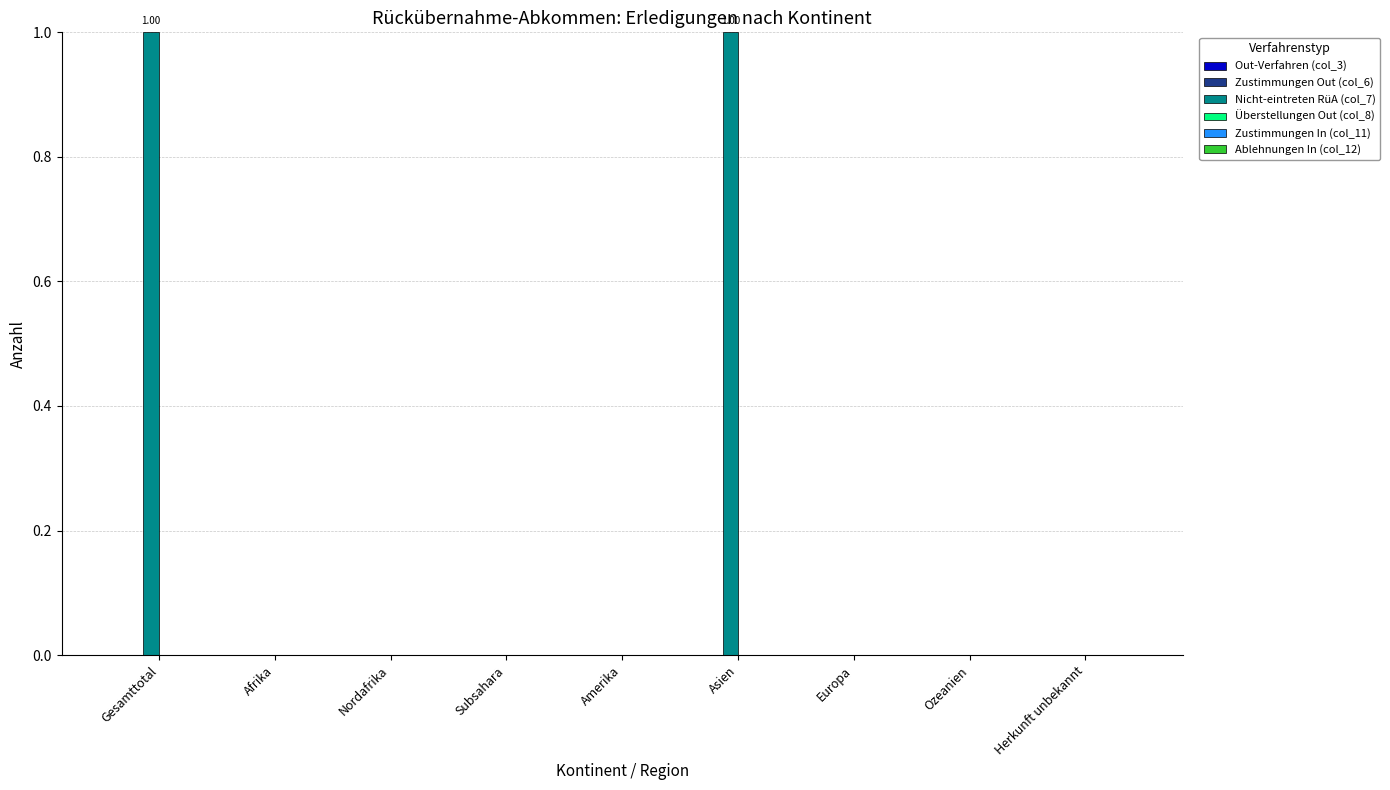

Reading right to left, list all the values displayed in this chart.

Out-Verfahren (col_3): Herkunft unbekannt=0	Ozeanien=0	Europa=0	Asien=0	Amerika=0	Subsahara=0	Nordafrika=0	Afrika=0	Gesamttotal=0
Zustimmungen Out (col_6): Herkunft unbekannt=0	Ozeanien=0	Europa=0	Asien=0	Amerika=0	Subsahara=0	Nordafrika=0	Afrika=0	Gesamttotal=0
Nicht-eintreten RüA (col_7): Herkunft unbekannt=0	Ozeanien=0	Europa=0	Asien=1	Amerika=0	Subsahara=0	Nordafrika=0	Afrika=0	Gesamttotal=1
Überstellungen Out (col_8): Herkunft unbekannt=0	Ozeanien=0	Europa=0	Asien=0	Amerika=0	Subsahara=0	Nordafrika=0	Afrika=0	Gesamttotal=0
Zustimmungen In (col_11): Herkunft unbekannt=0	Ozeanien=0	Europa=0	Asien=0	Amerika=0	Subsahara=0	Nordafrika=0	Afrika=0	Gesamttotal=0
Ablehnungen In (col_12): Herkunft unbekannt=0	Ozeanien=0	Europa=0	Asien=0	Amerika=0	Subsahara=0	Nordafrika=0	Afrika=0	Gesamttotal=0